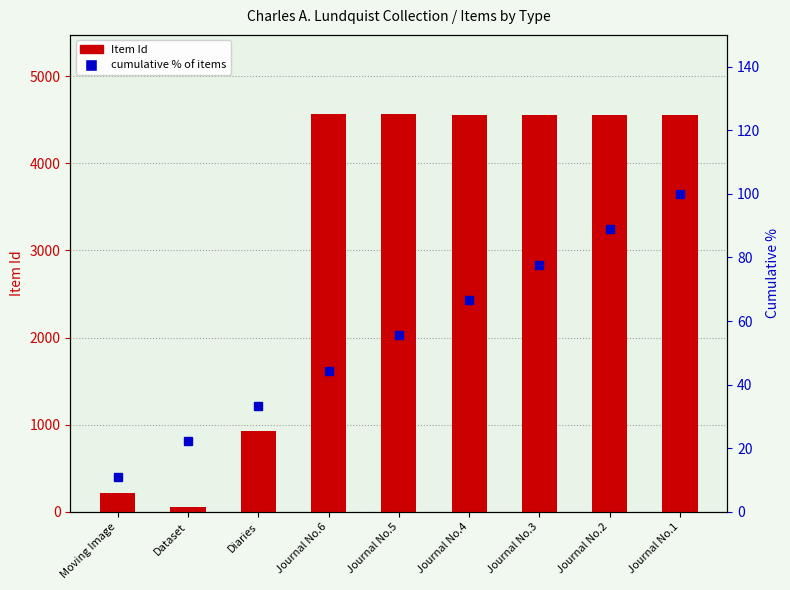

How many groups of bars are there?

9